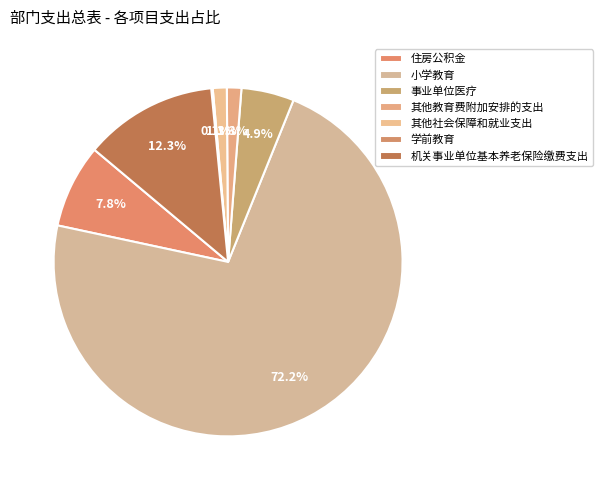

The 住房公积金 slice represents 17% of the pie. True or false?

False